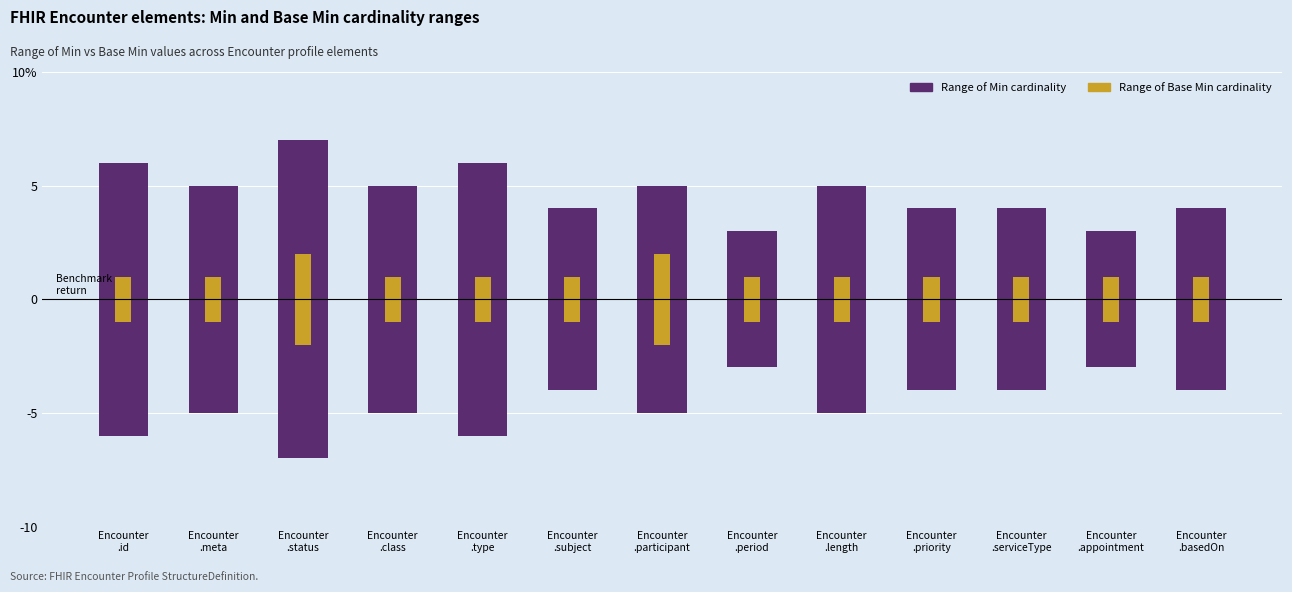

Reading right to left, transcribe all the data shown in this chart.

Range of Min cardinality: 8	6	8	8	10	6	10	8	12	10	14	10	12
Range of Base Min cardinality: 2	2	2	2	2	2	4	2	2	2	4	2	2